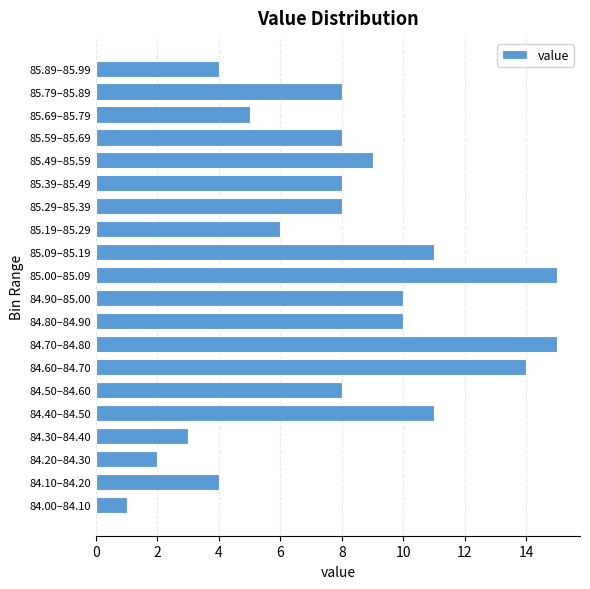

Reading bottom to top, transcribe all the data shown in this chart.

1	4	2	3	11	8	14	15	10	10	15	11	6	8	8	9	8	5	8	4